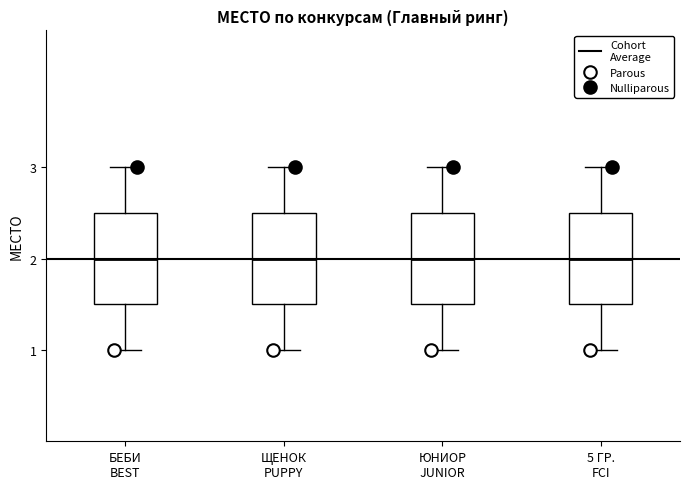

Reading left to right, read every box against the y-axis: the position of its median line, the range the box covers, and the ends of its whiskers. The values are not printed on the chart, so give them approximately, as read against the axis.

БЕБИ BEST: median 2.0, box 1.5 to 2.5, whiskers 1.0 to 3.0
ЩЕНОК PUPPY: median 2.0, box 1.5 to 2.5, whiskers 1.0 to 3.0
ЮНИОР JUNIOR: median 2.0, box 1.5 to 2.5, whiskers 1.0 to 3.0
5 ГР. FCI: median 2.0, box 1.5 to 2.5, whiskers 1.0 to 3.0